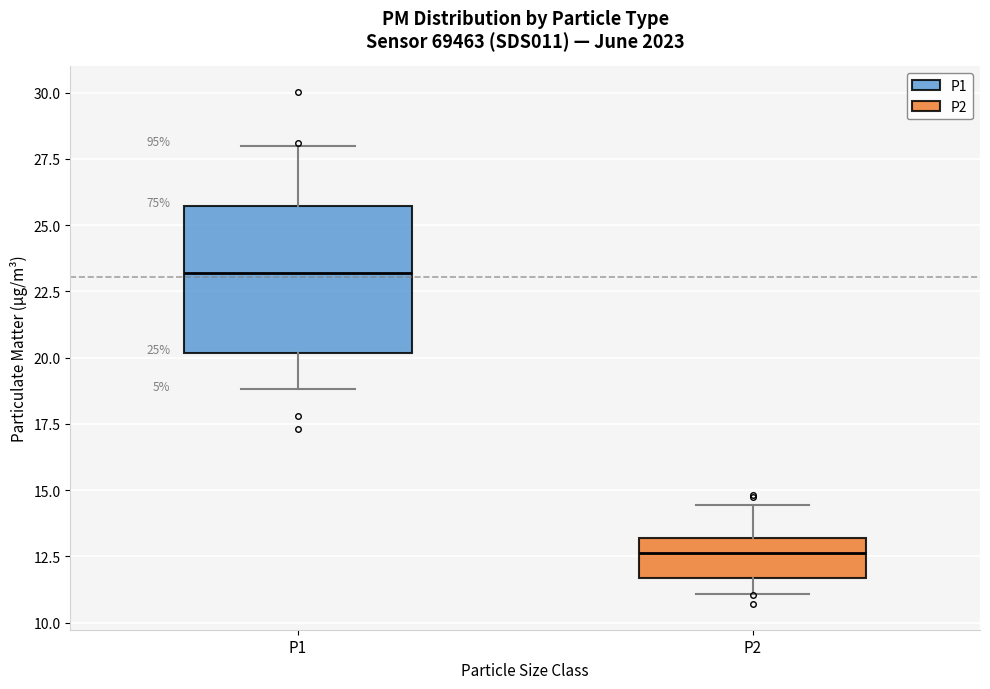

Which box is the tallest, from its lower edge to its upper edge?

P1